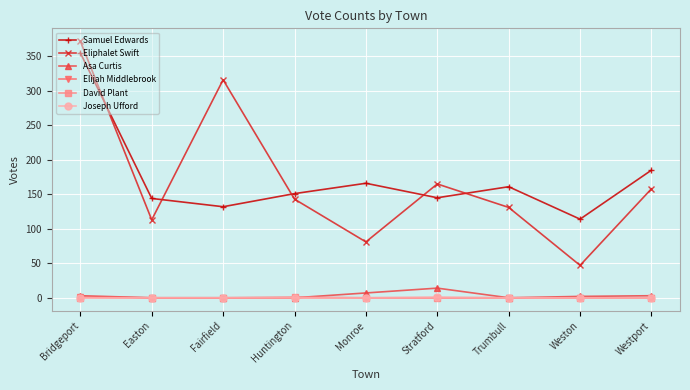

What is the difference between the maximum and minimum values in the Samuel Edwards series?

241